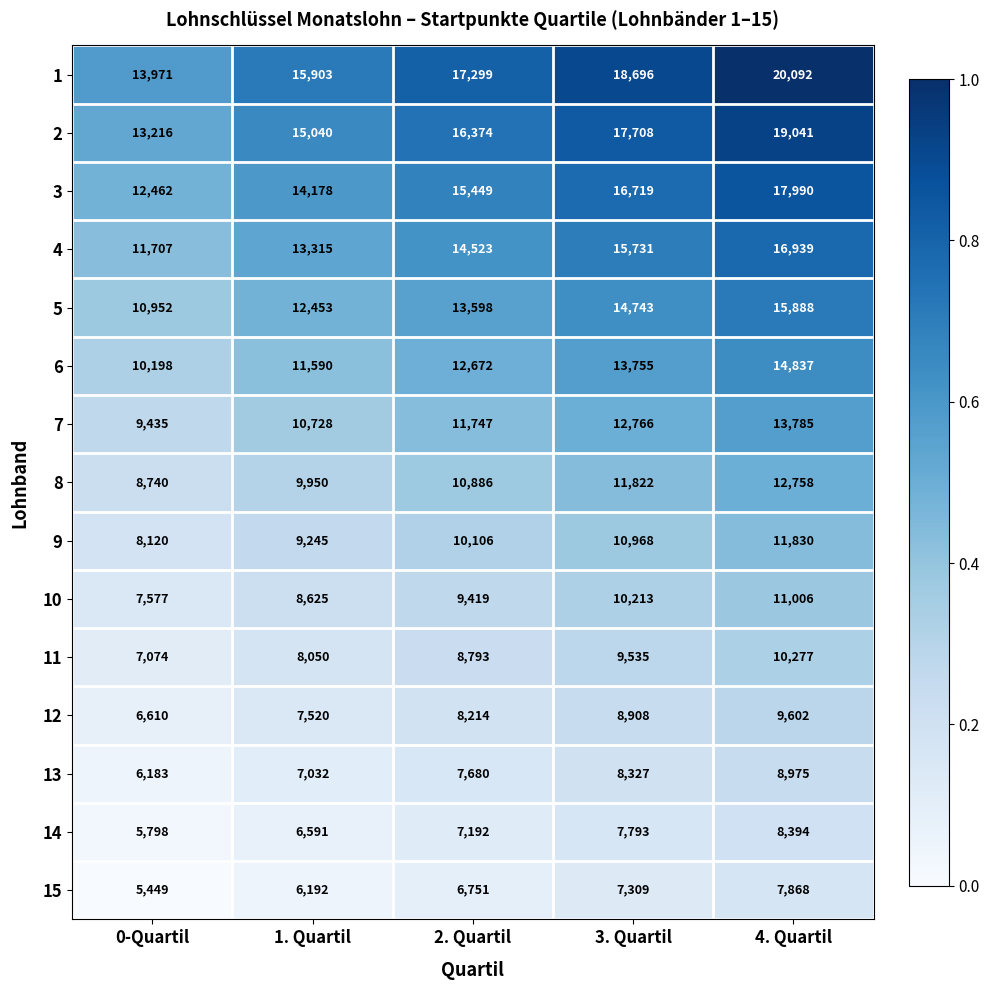

What is the difference between the highest and lowest values at 0-Quartil?

8522